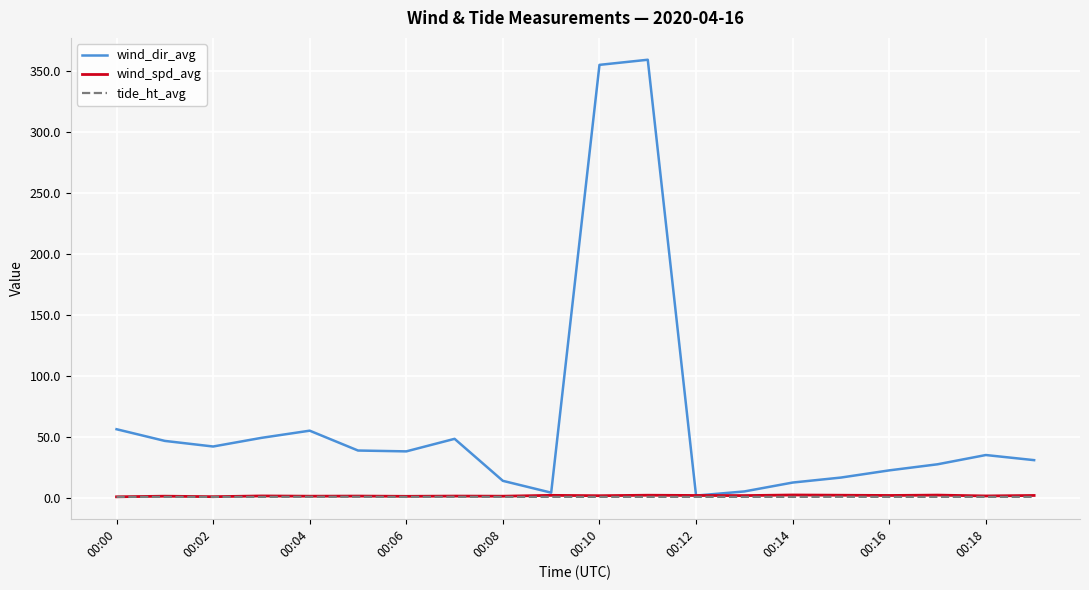

Which series has the largest total across all categories?

wind_dir_avg